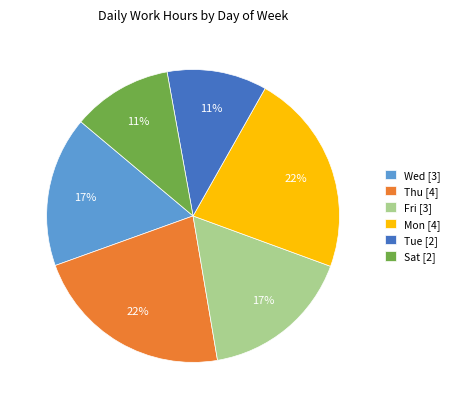

To the nearest percent, what is the average slice percentage?

17%